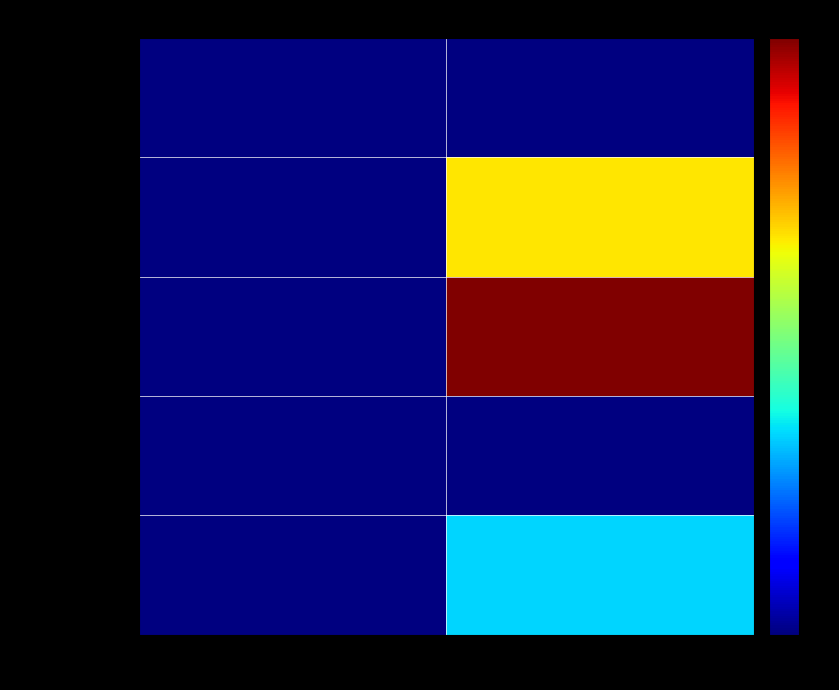

At how many categories does at least one series exceed 2?

1